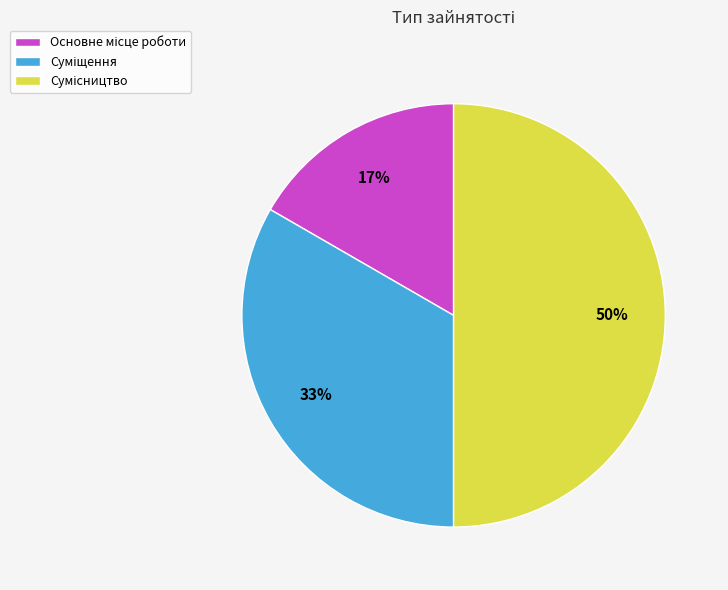

To the nearest percent, what is the average slice percentage?

33%